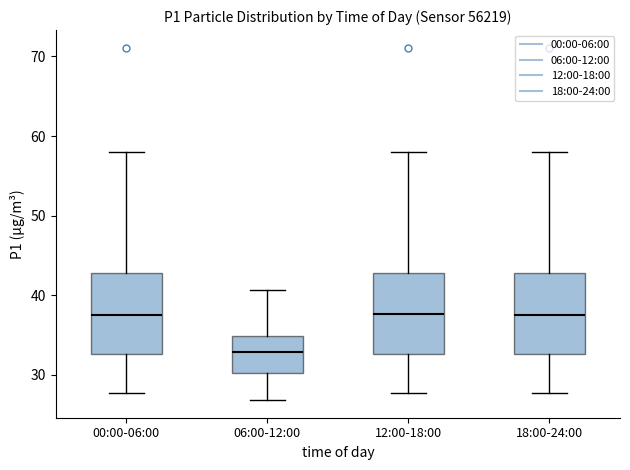

Where is the upper edge of the box for 00:00-06:00 on the y-axis? The values are not printed on the chart, so give them approximately, as read against the axis.

43